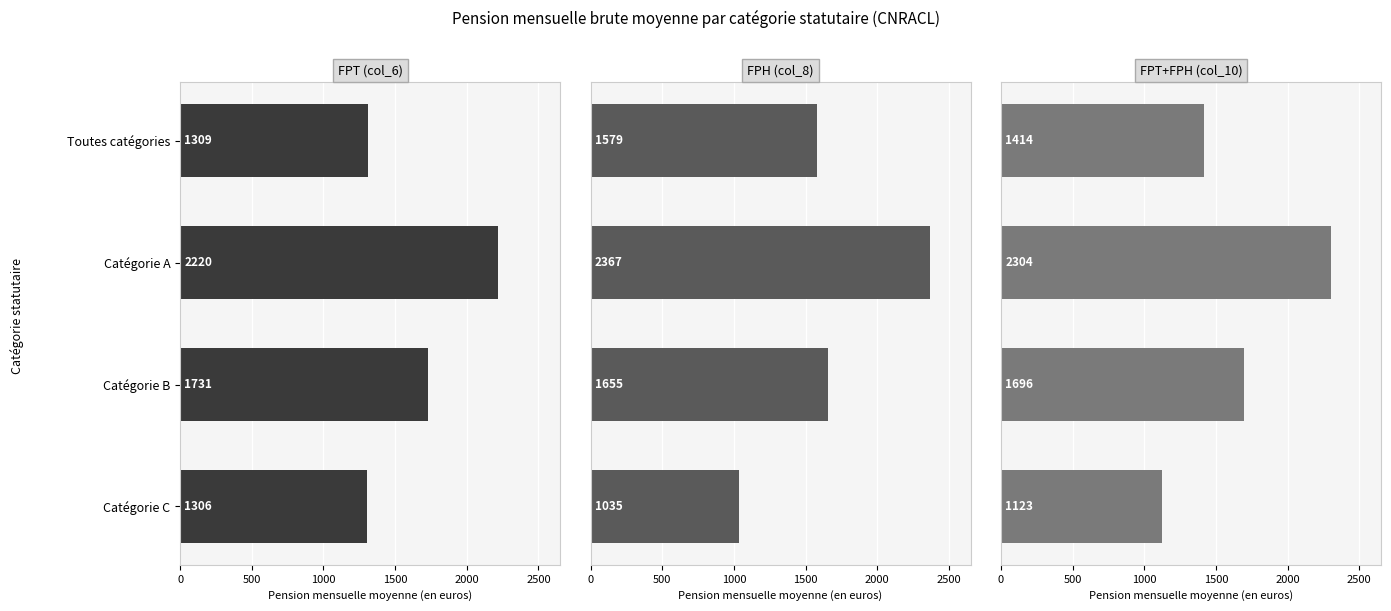

Is it true that FPH (col_8) equals 1057.5 at Toutes catégories?

False